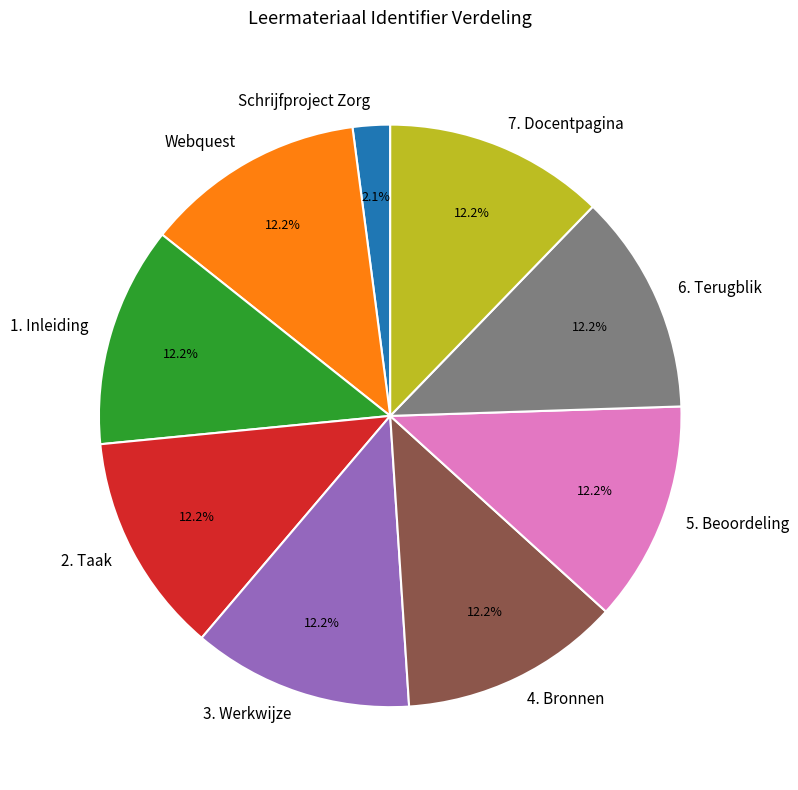

Count the number of slices in the pie.

9